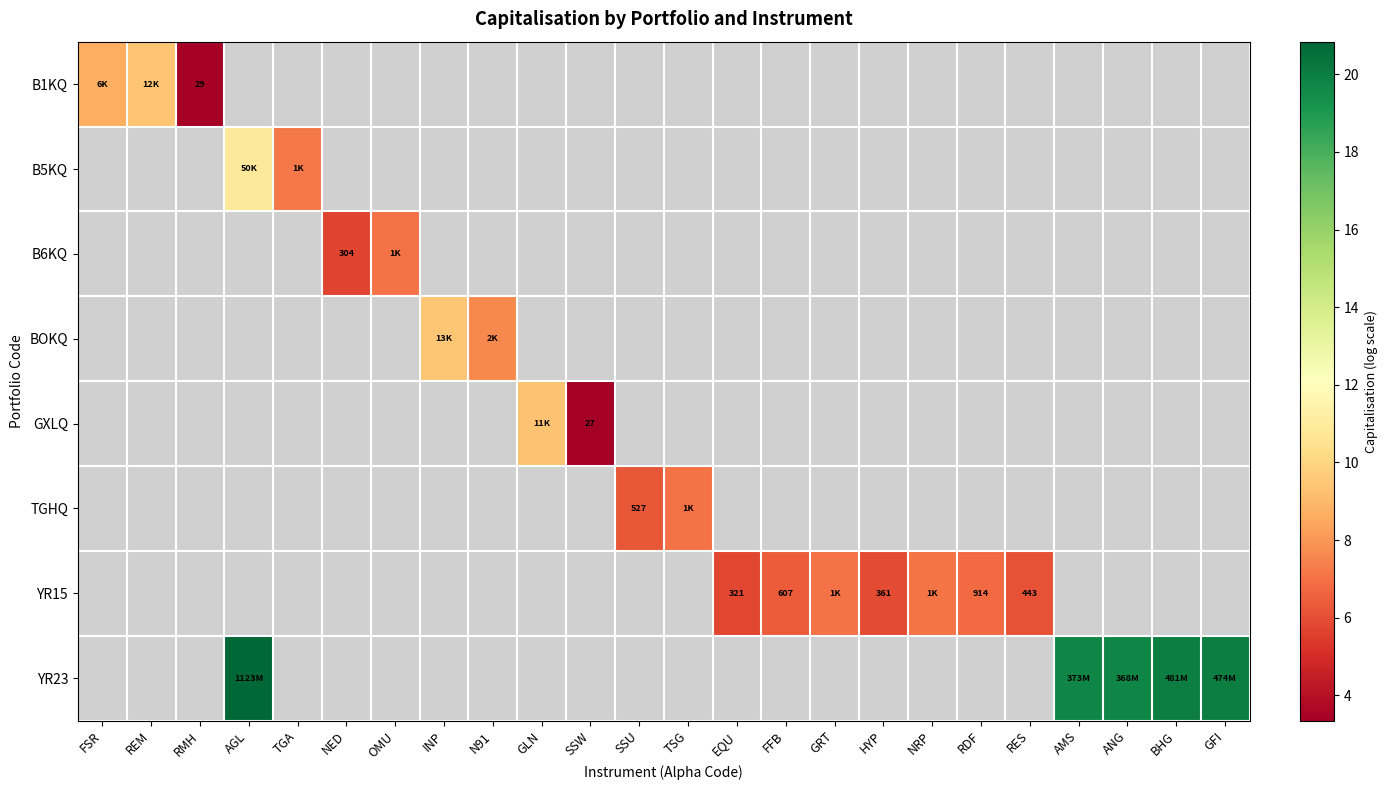

How many series are shown in this chart?

8